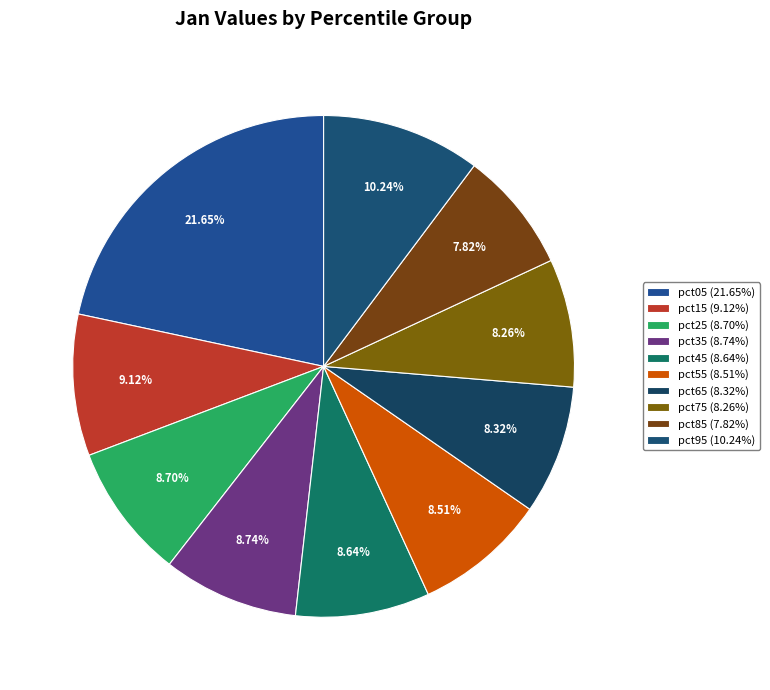

What portion of the pie excludes pct55?

91.5%